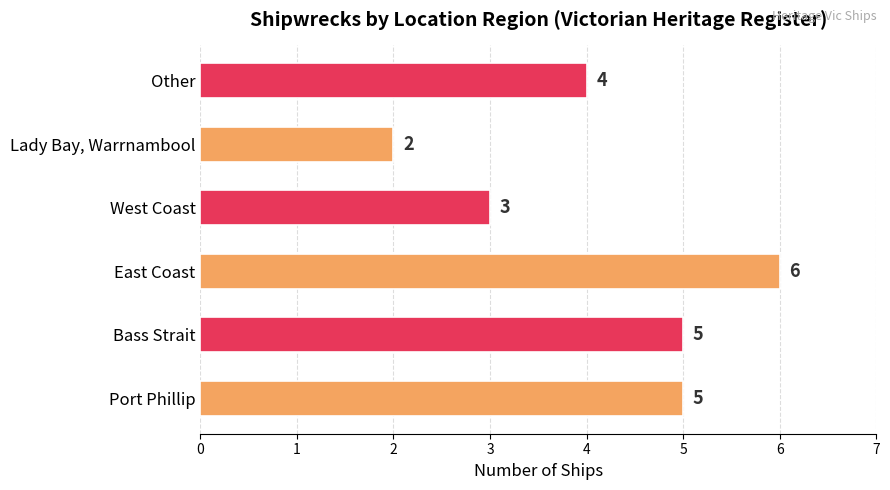

At which category does the chart reach its minimum across all series?

Lady Bay, Warrnambool